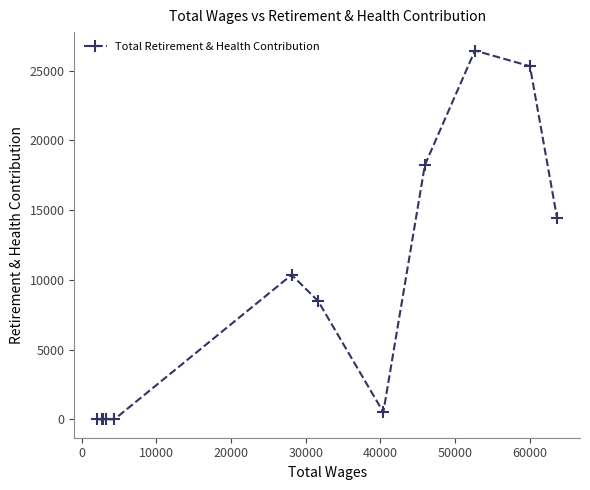

What is the greatest value displayed?

26431